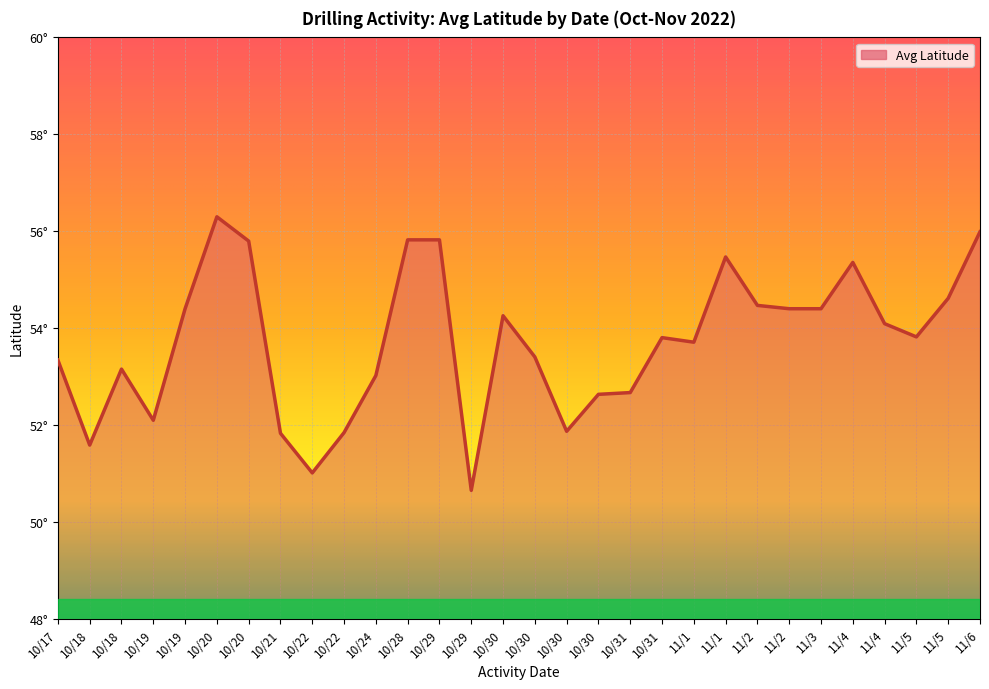

What is the difference between the maximum and minimum values?

5.6